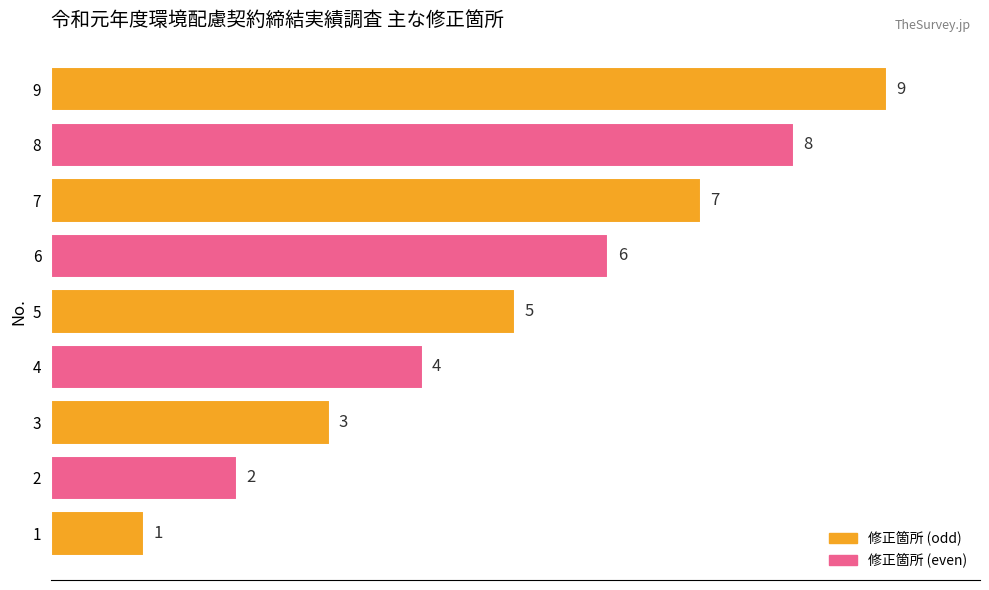

Rank the categories by value from lowest to highest.

1, 2, 3, 4, 5, 6, 7, 8, 9